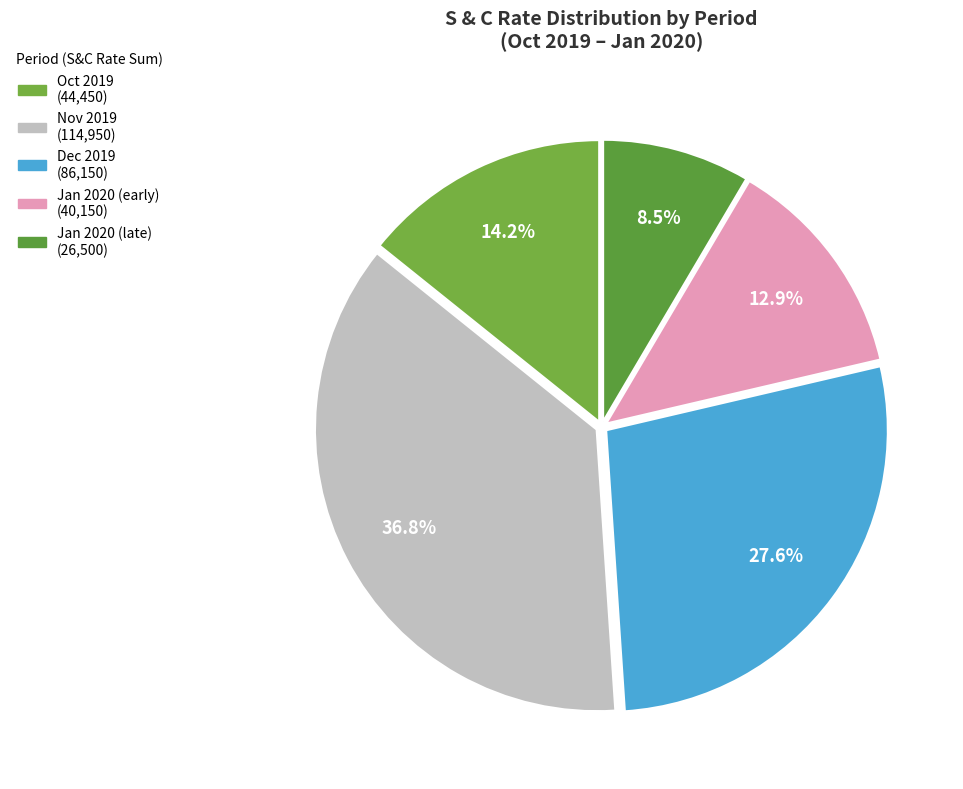

To the nearest percent, what is the difference between the largest and smallest slice percentages?

28%